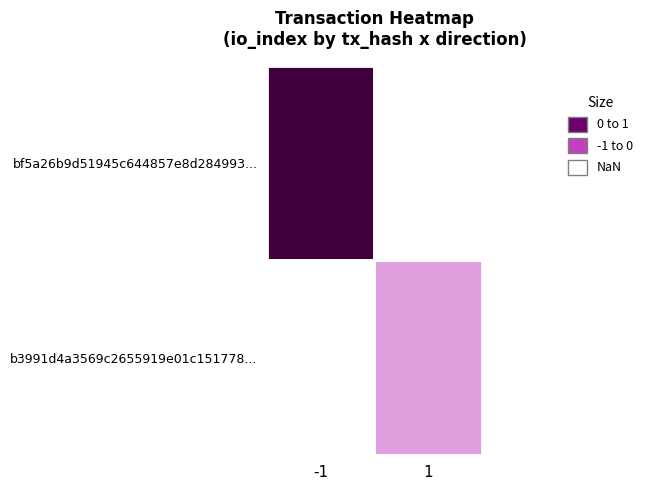

Rank the series by their maximum value, from lowest to highest.

bf5a26b9d51945c644857e8d284993..., b3991d4a3569c2655919e01c151778...